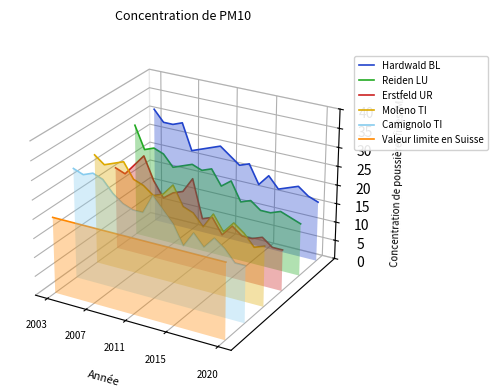

How many lines are shown in the chart?

6